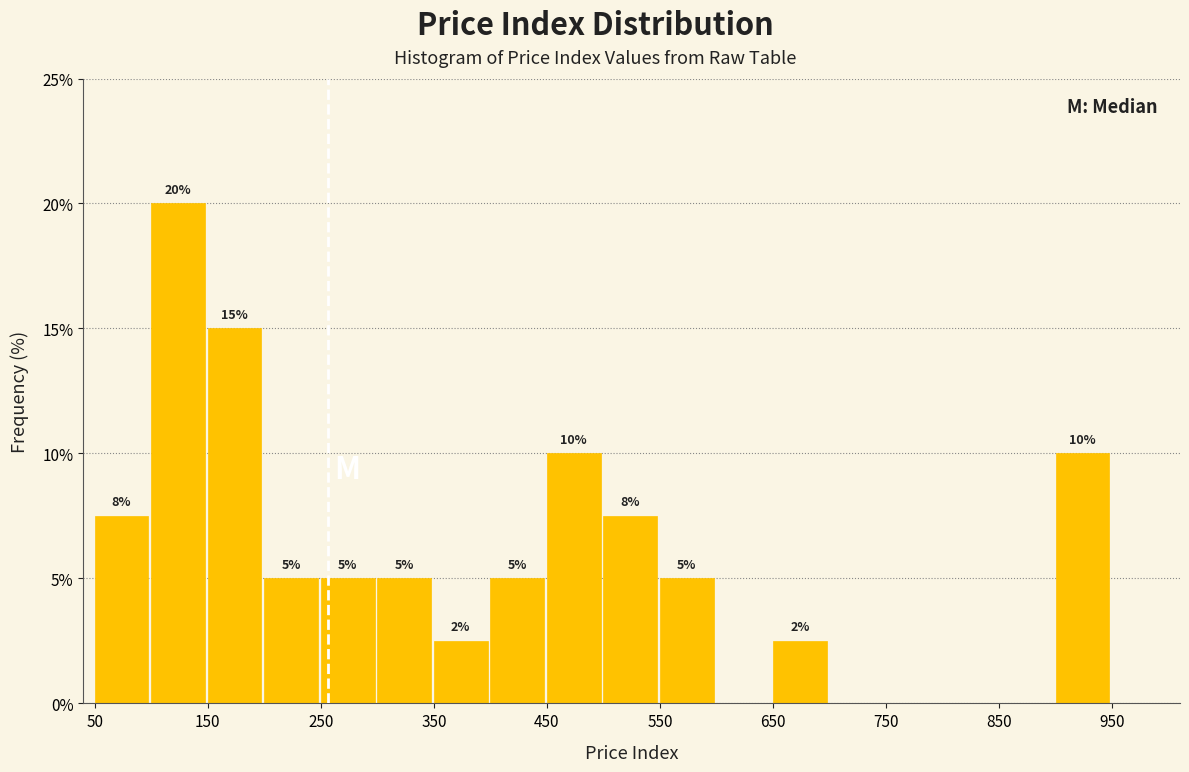

Over which range of the x-axis is the bar tallest?

100 to 150